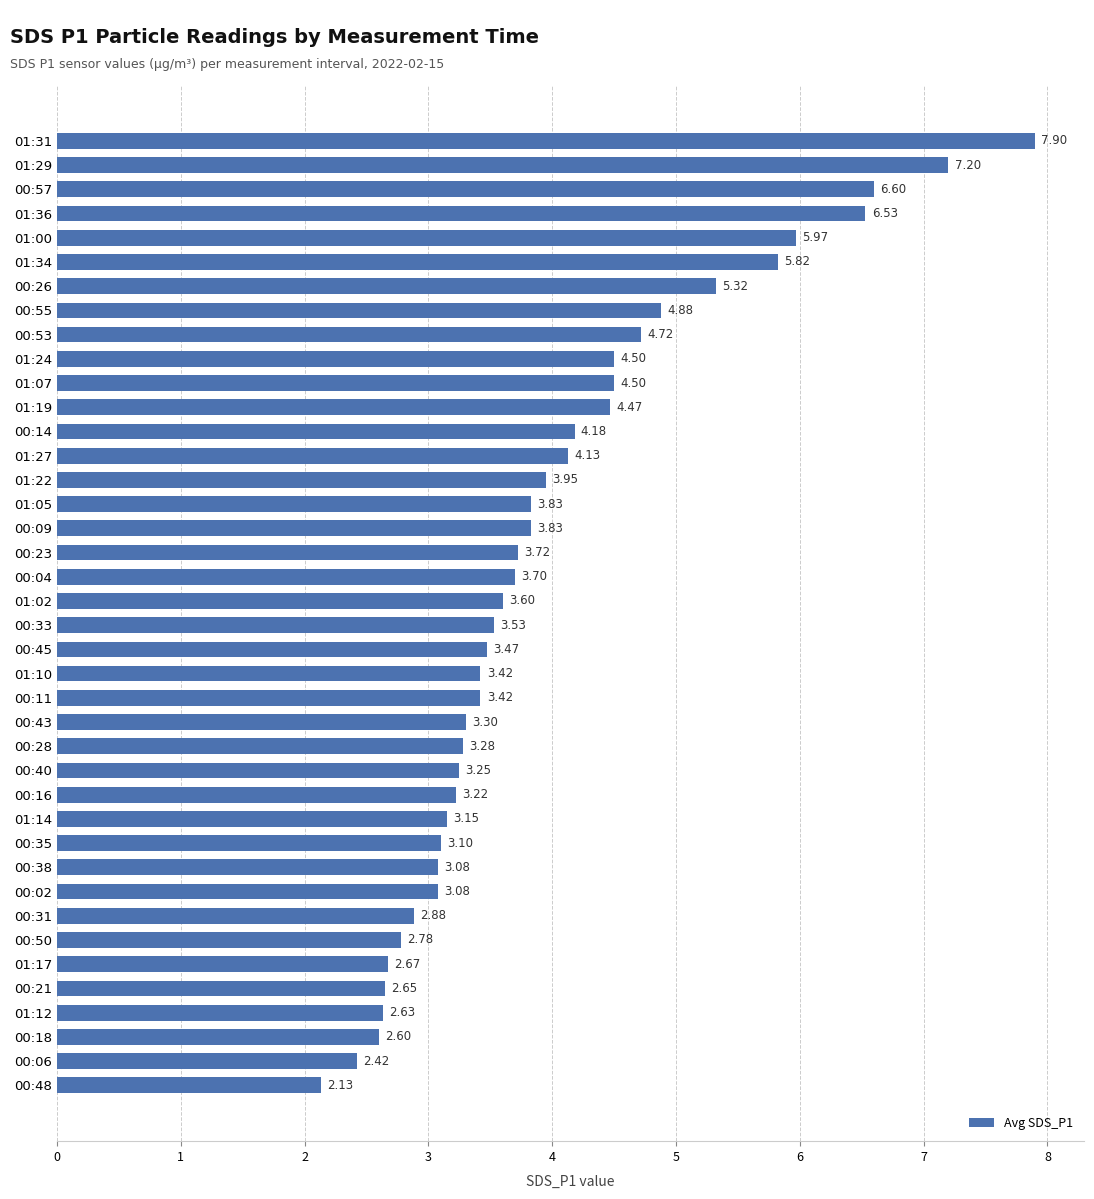

Between 00:35 and 00:23, which is larger?

00:23